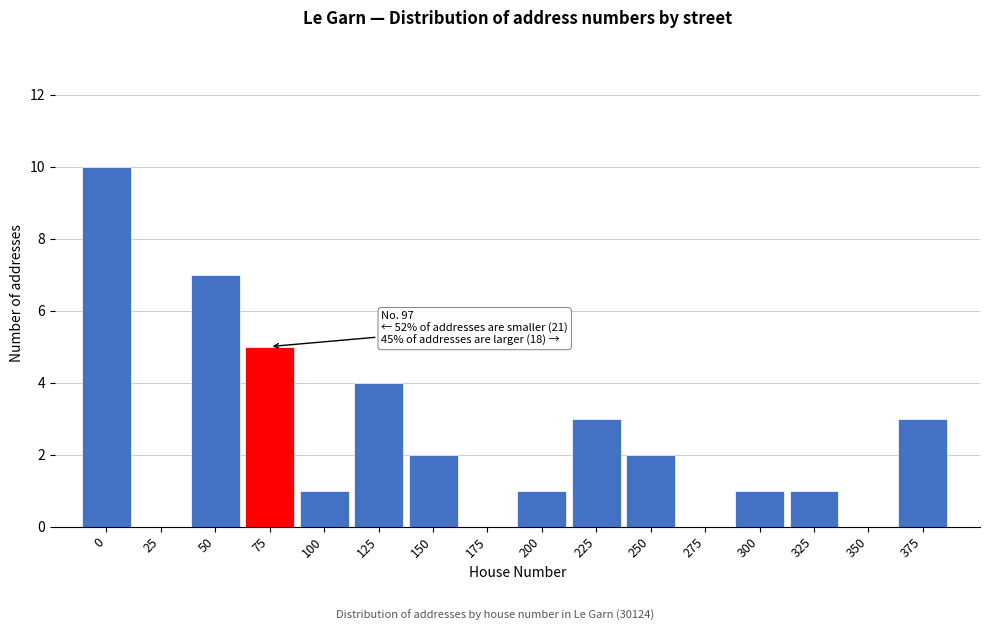

Reading left to right, transcribe all the data shown in this chart.

0=10	25=0	50=7	75=5	100=1	125=4	150=2	175=0	200=1	225=3	250=2	275=0	300=1	325=1	350=0	375=3